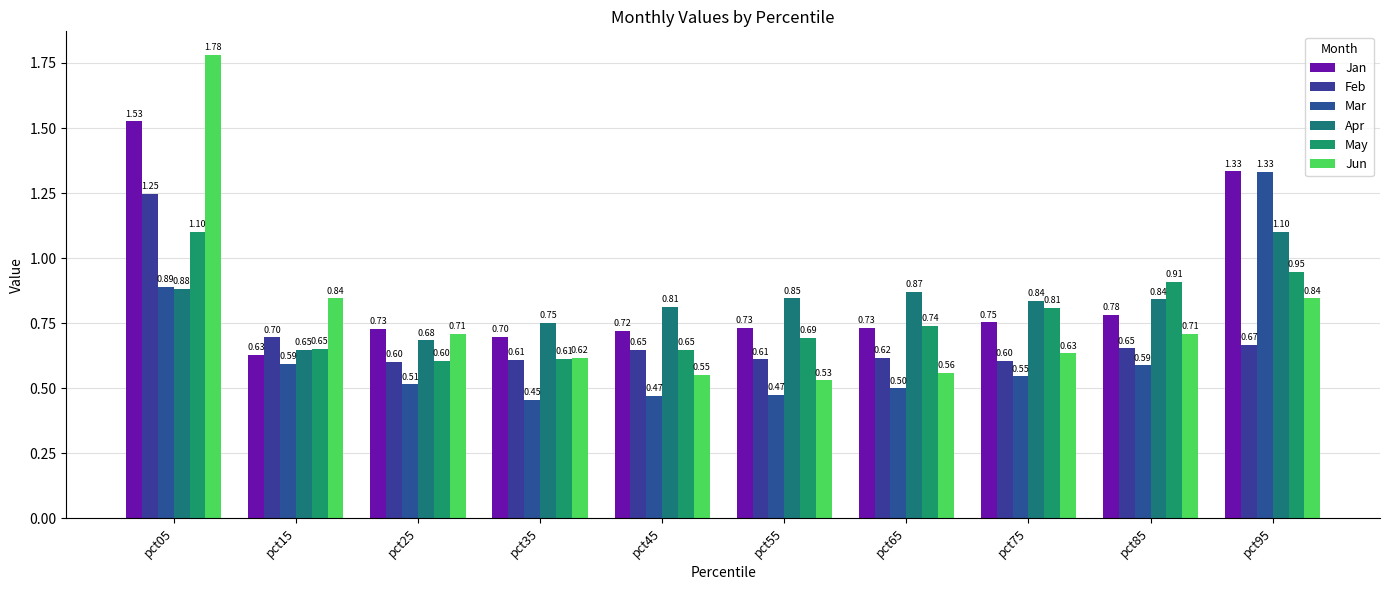

Between pct85 and pct95, which series saw the biggest shift?

Mar